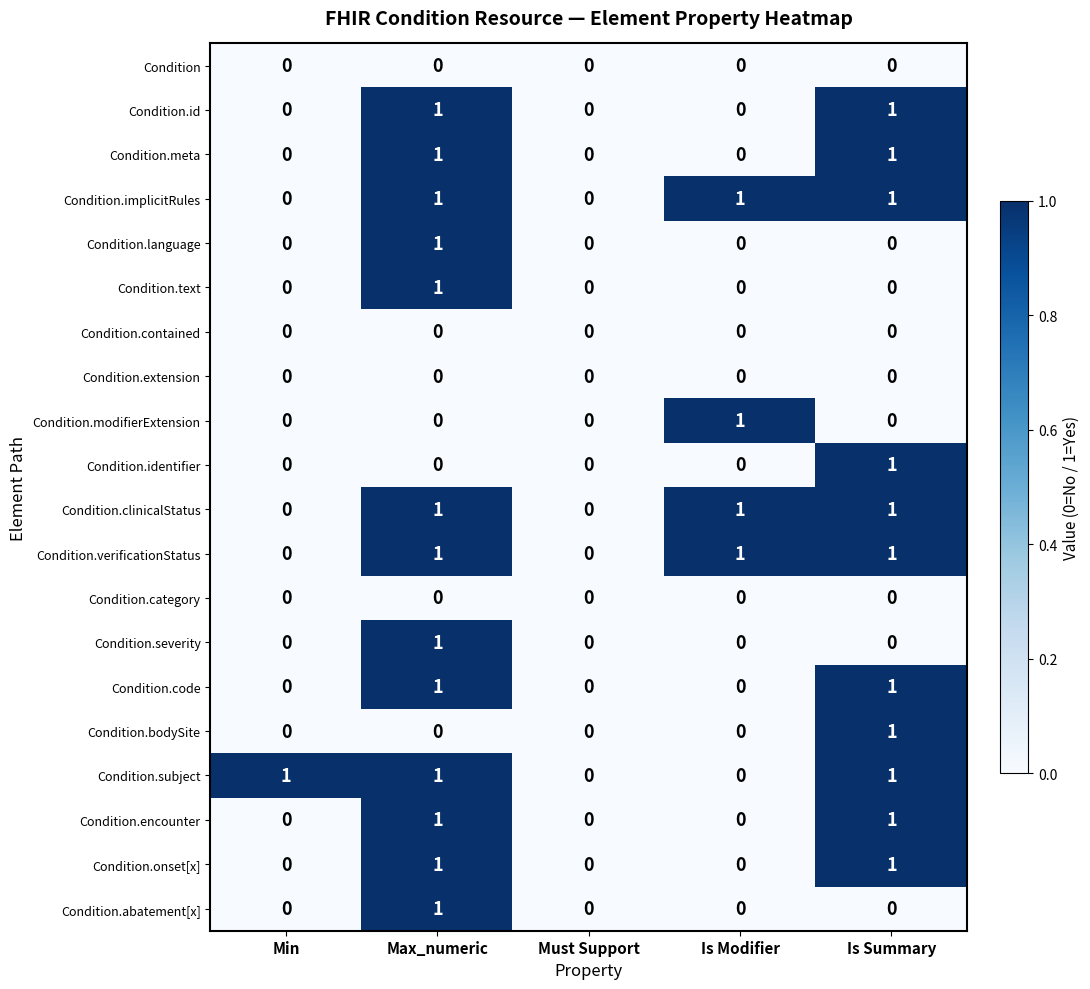

What is the greatest value displayed?

1